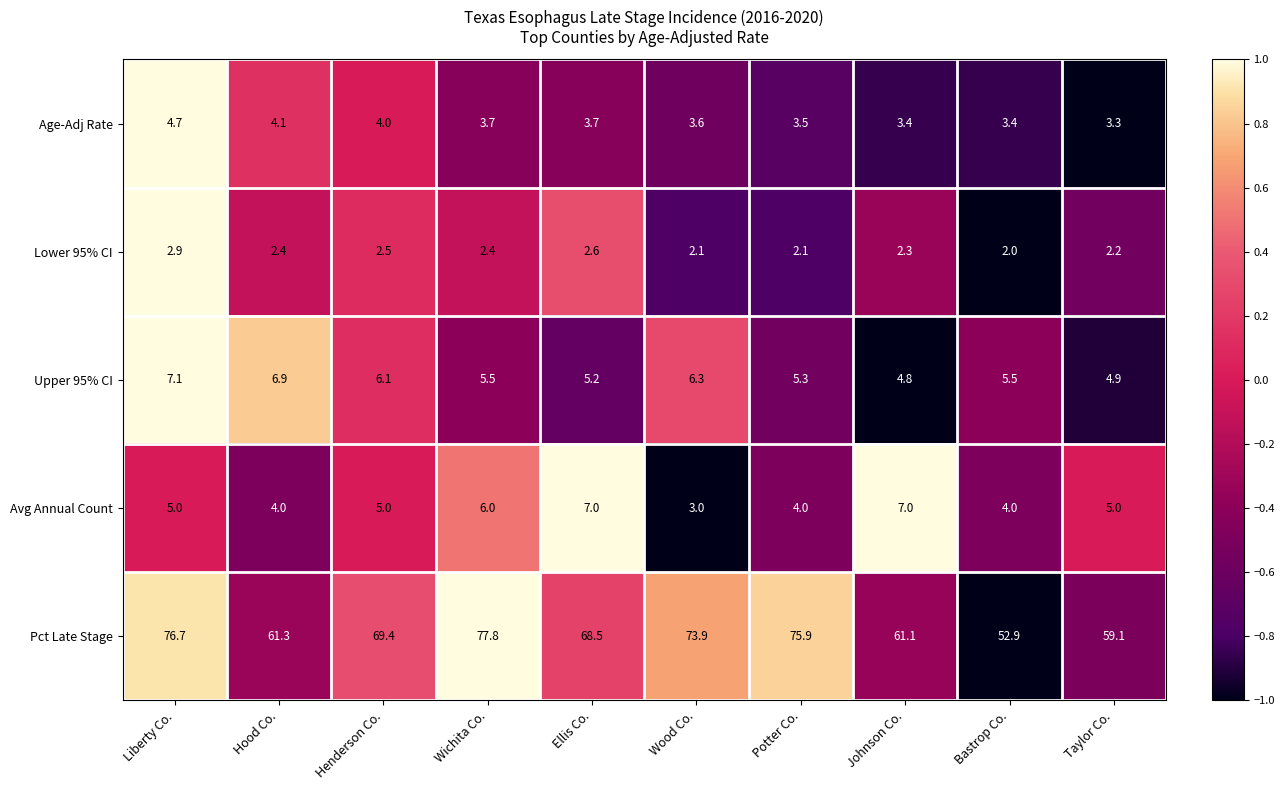

What is the total value across all series at Liberty Co.?

96.4